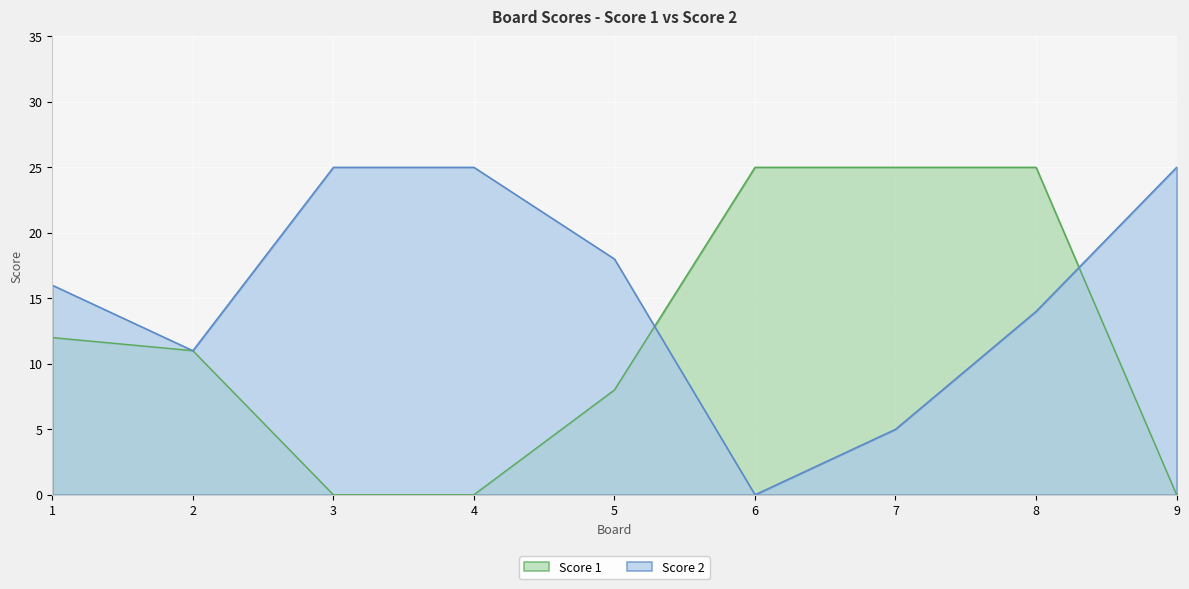

Which series has the largest range (max minus min)?

Score 1